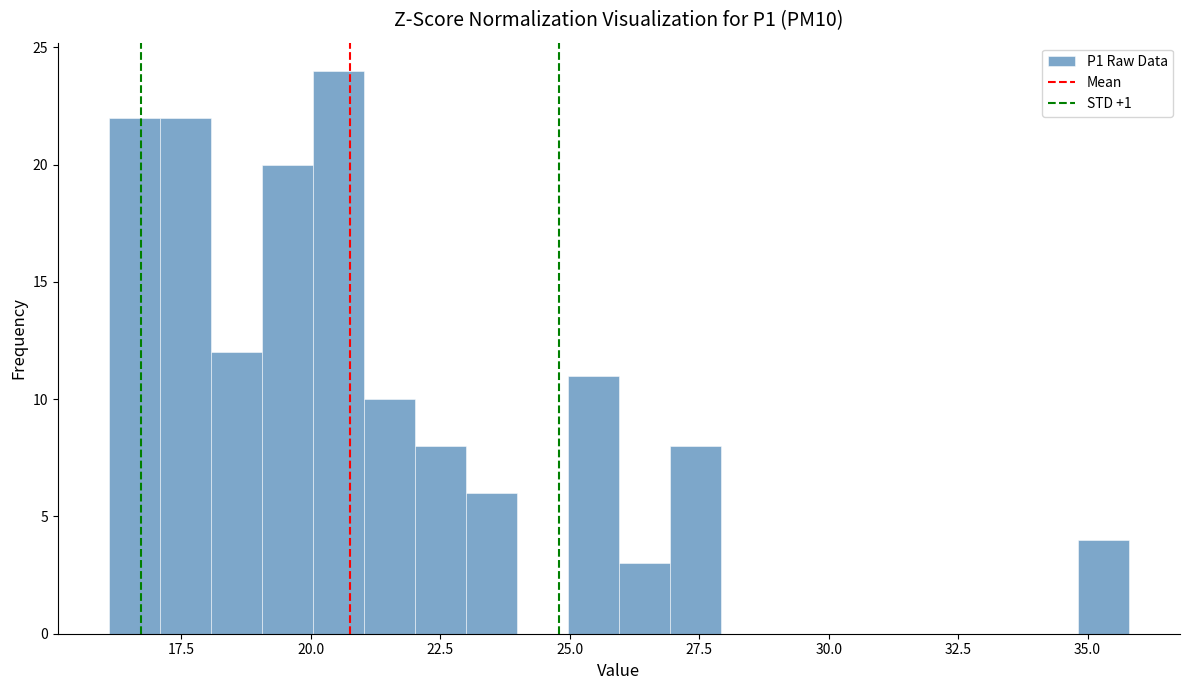

Around what value on the x-axis is the tallest bar? Give the approximate position of its centre, as read against the axis.

20.5